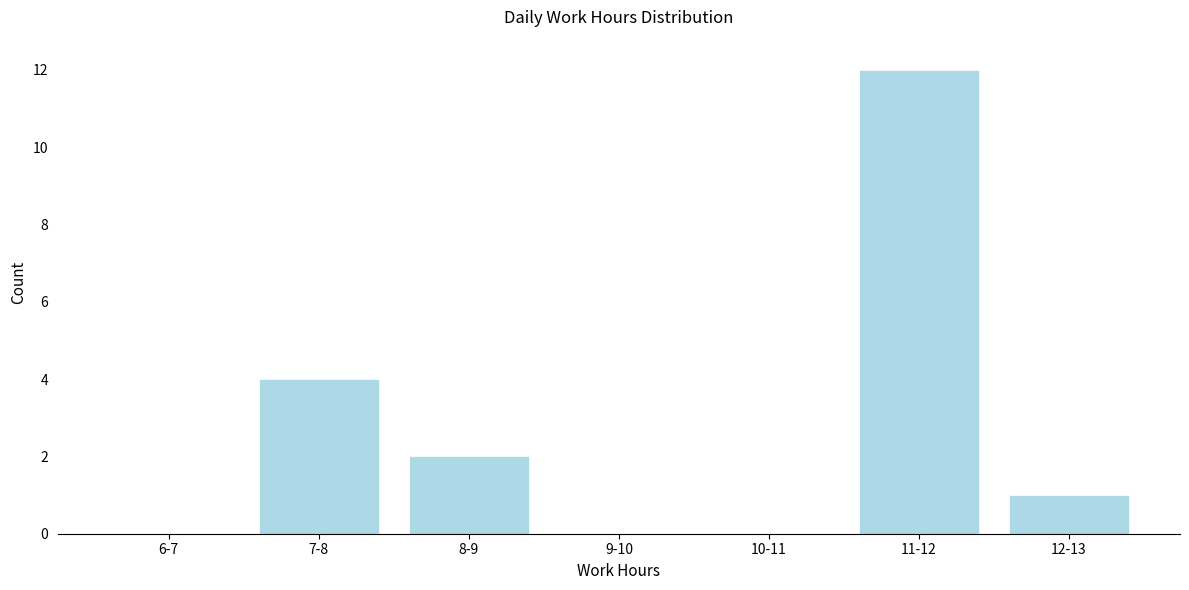

Reading left to right, extract all data points from this chart.

6-7=0	7-8=4	8-9=2	9-10=0	10-11=0	11-12=12	12-13=1